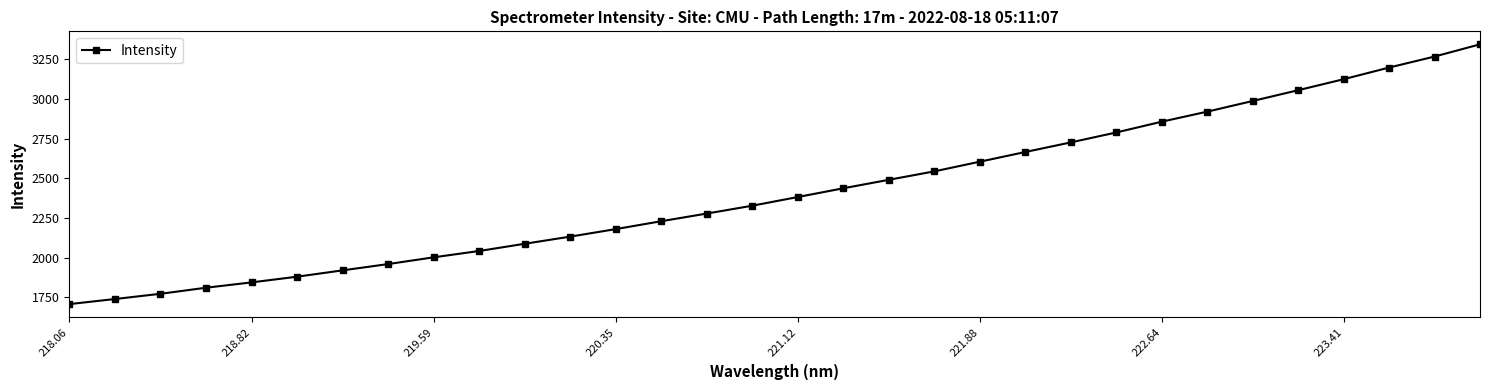

What is the sum of all values?

77321.3